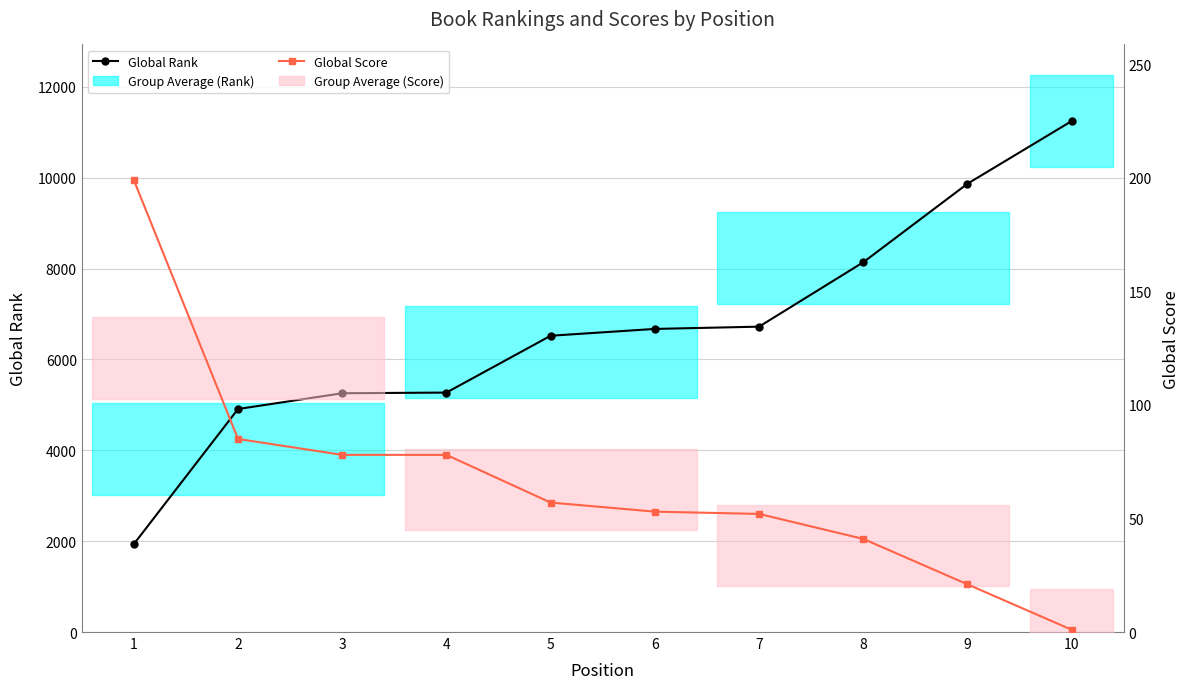

What is the average value of the Global Score series?

66